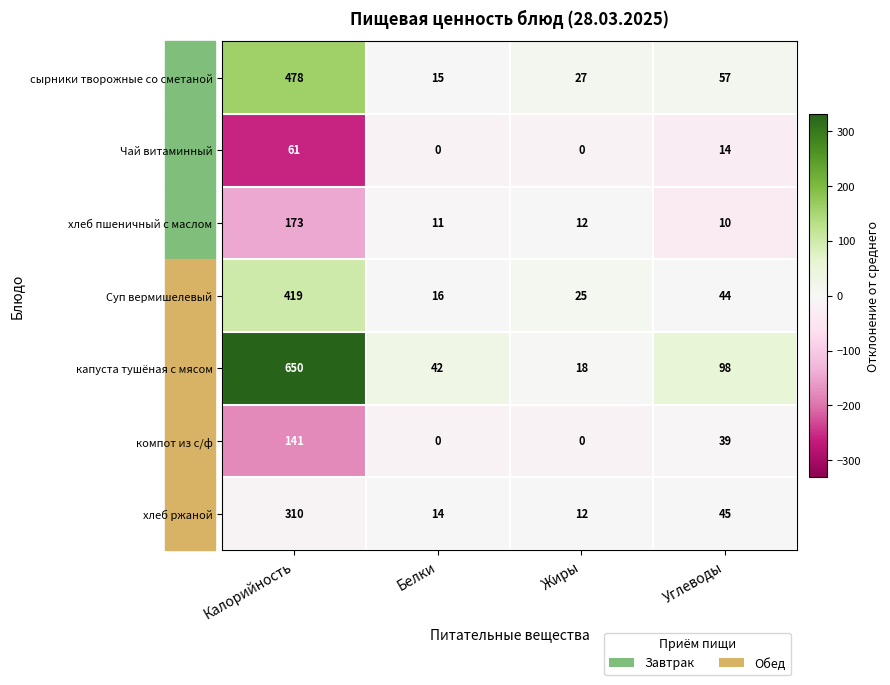

What is the difference between the maximum and minimum values in the хлеб ржаной series?

298